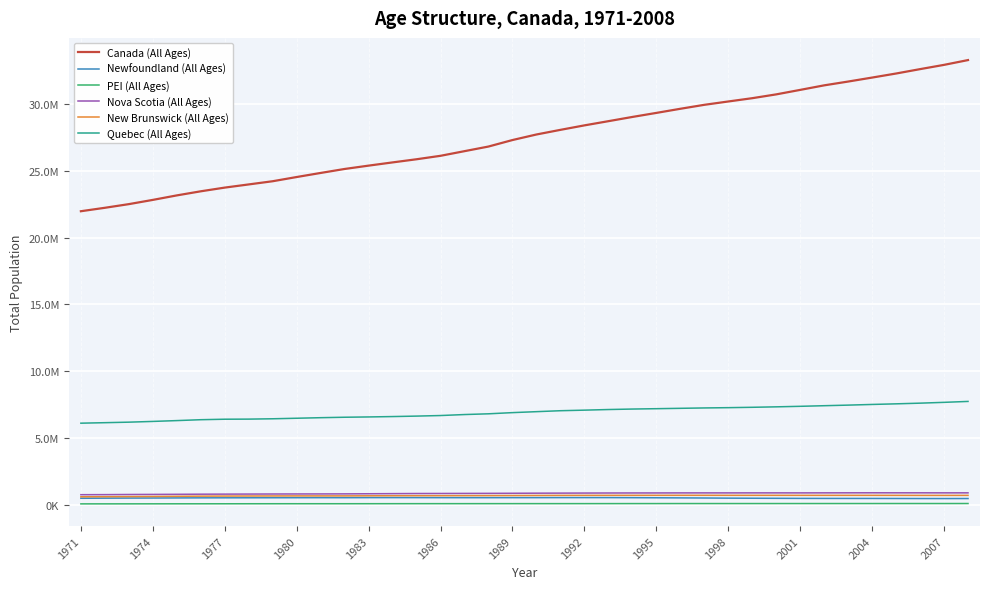

Which series has the widest spread of values?

Canada (All Ages)